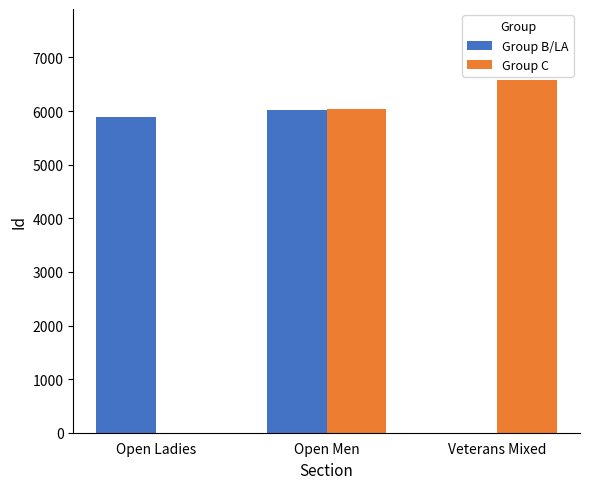

Does the chart contain stacked bars?

No